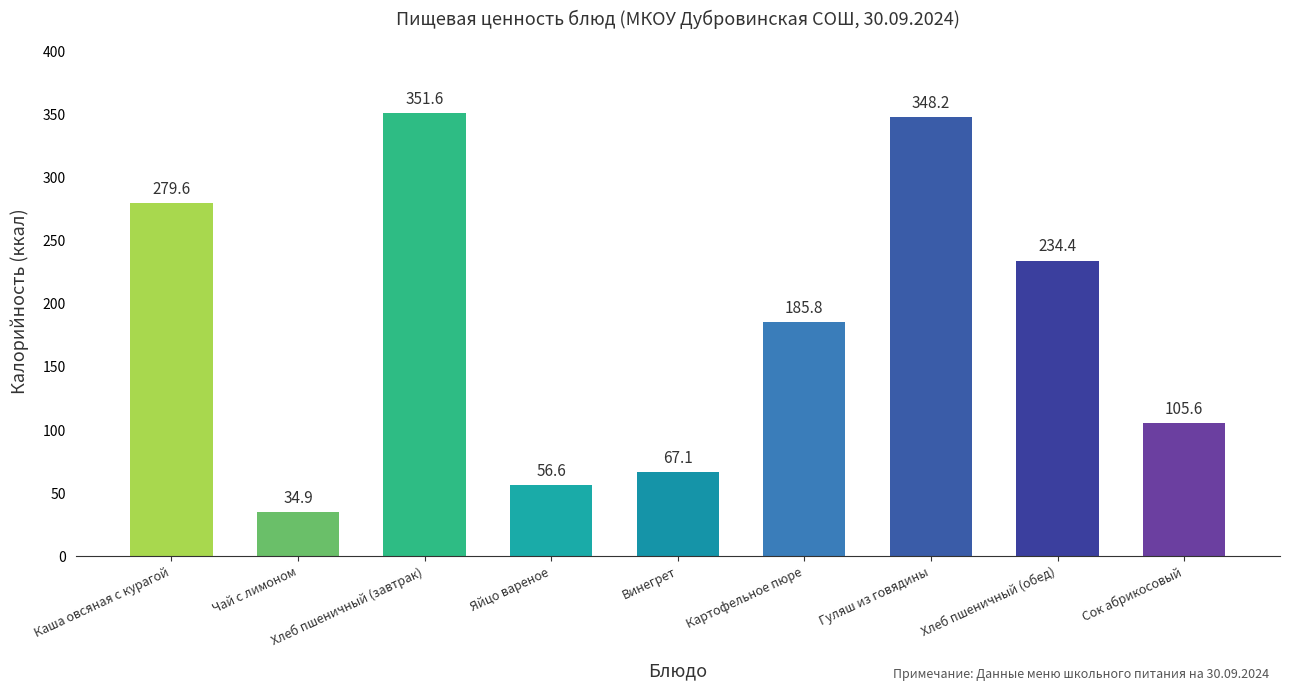

The value at Хлеб пшеничный (обед) is 234.4. True or false?

True